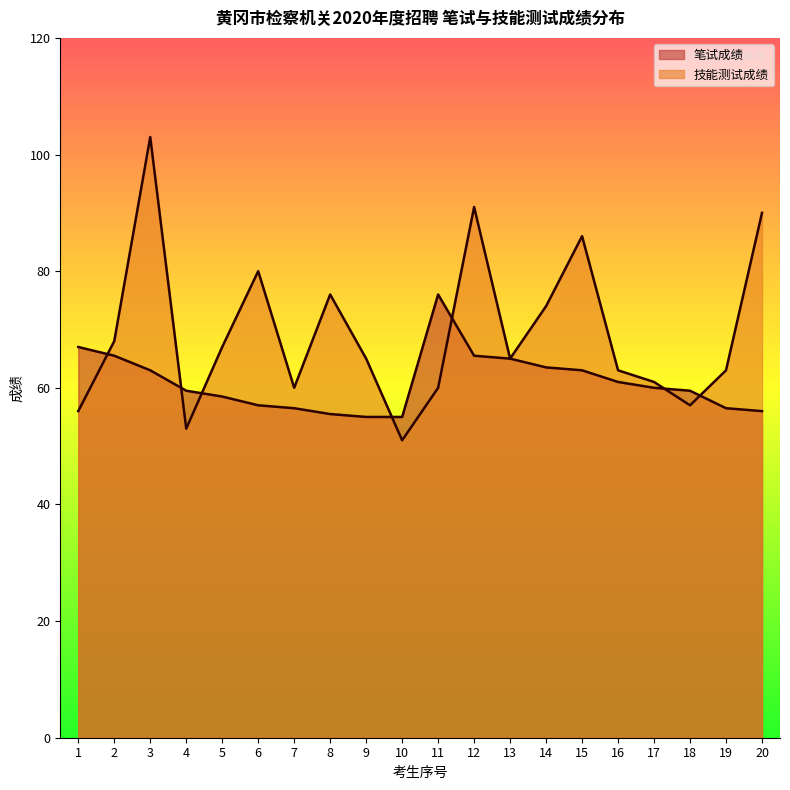

Which has a higher value, 3 or 17?

3